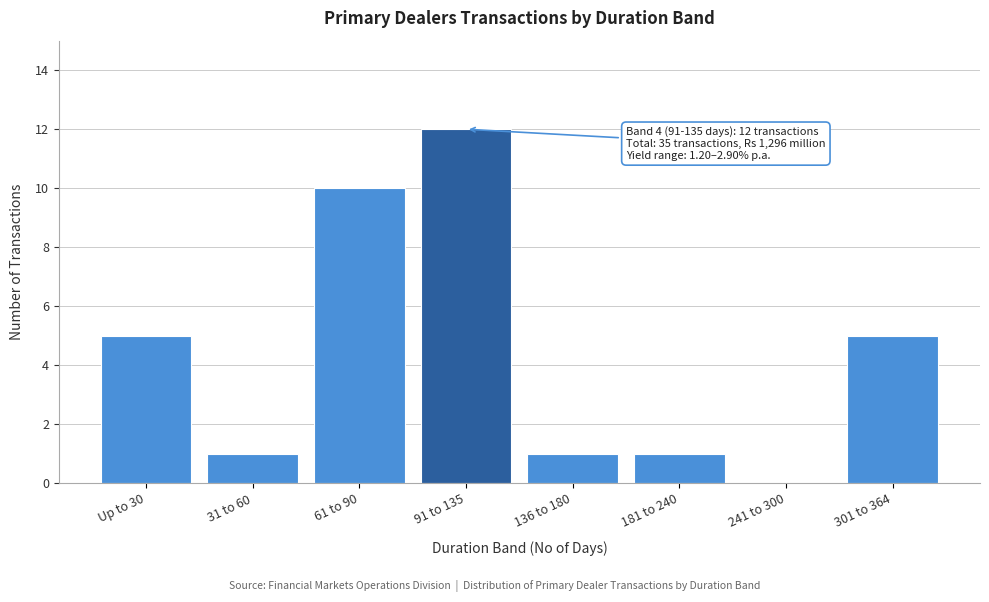

Reading left to right, what are all the values shown in this chart?

Up to 30=5	31 to 60=1	61 to 90=10	91 to 135=12	136 to 180=1	181 to 240=1	241 to 300=0	301 to 364=5